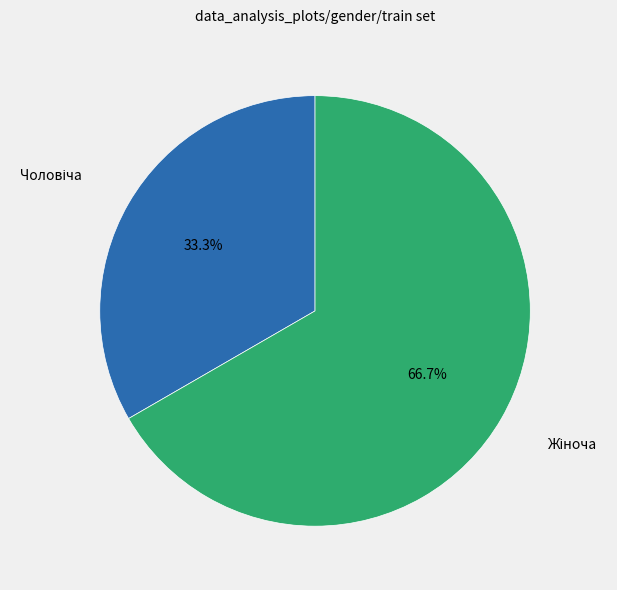

Is there any slice that represents more than half of the pie?

Yes